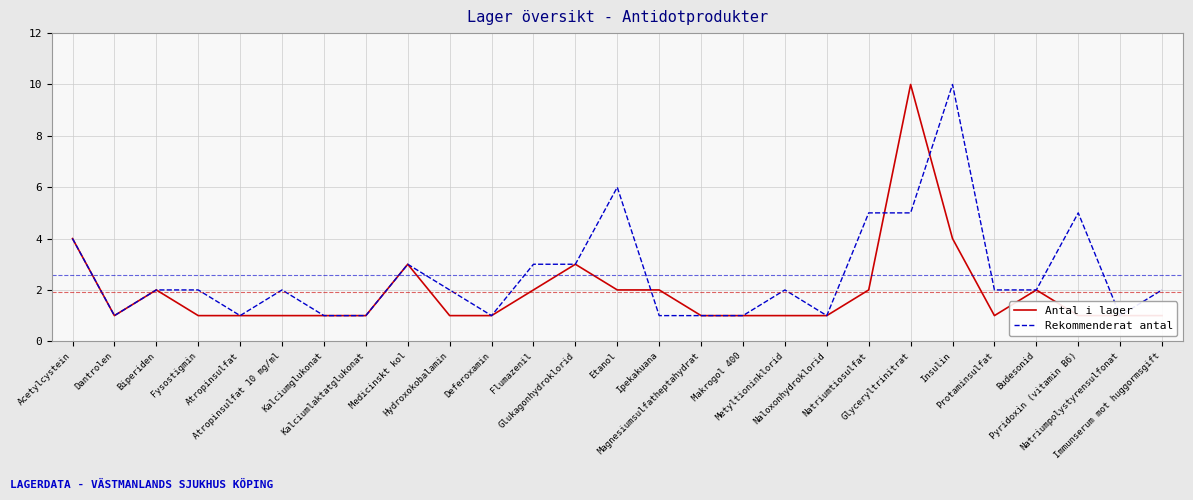

At how many categories does at least one series exceed 2?

9